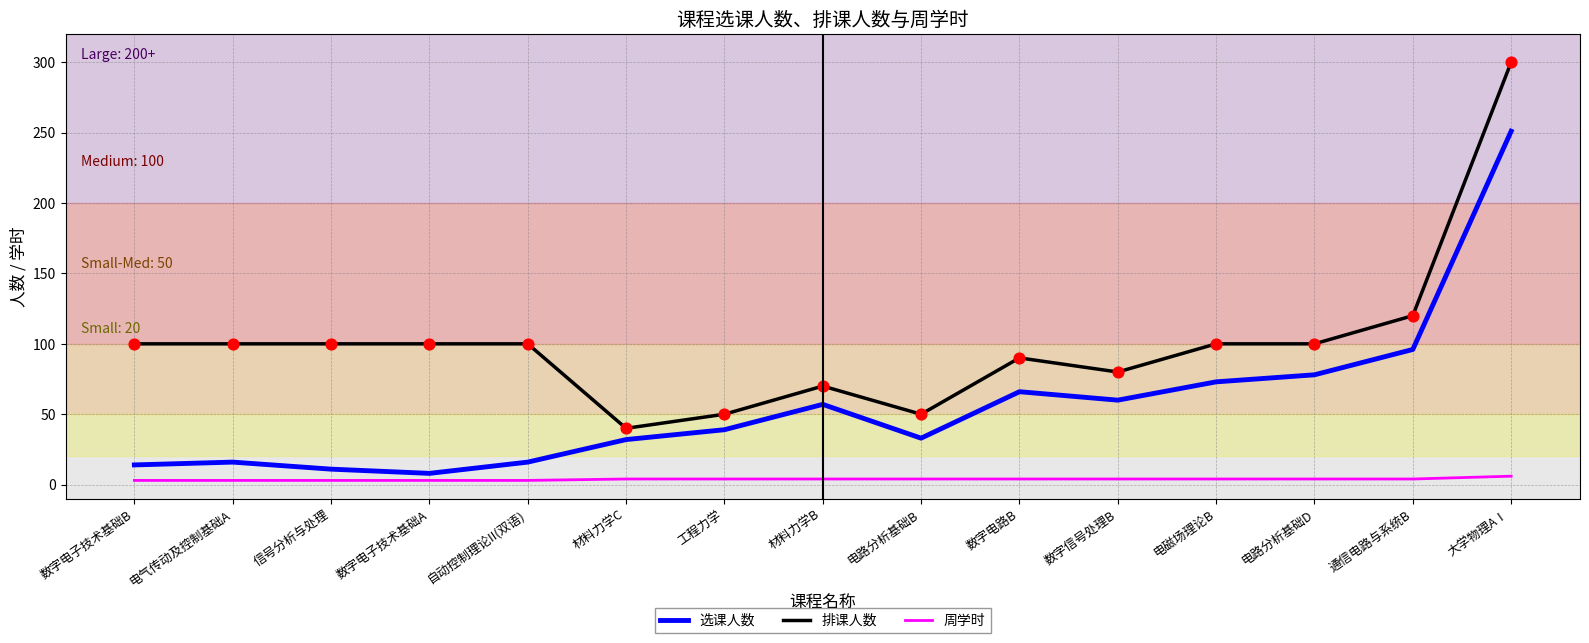

Which series has the largest range (max minus min)?

排课人数